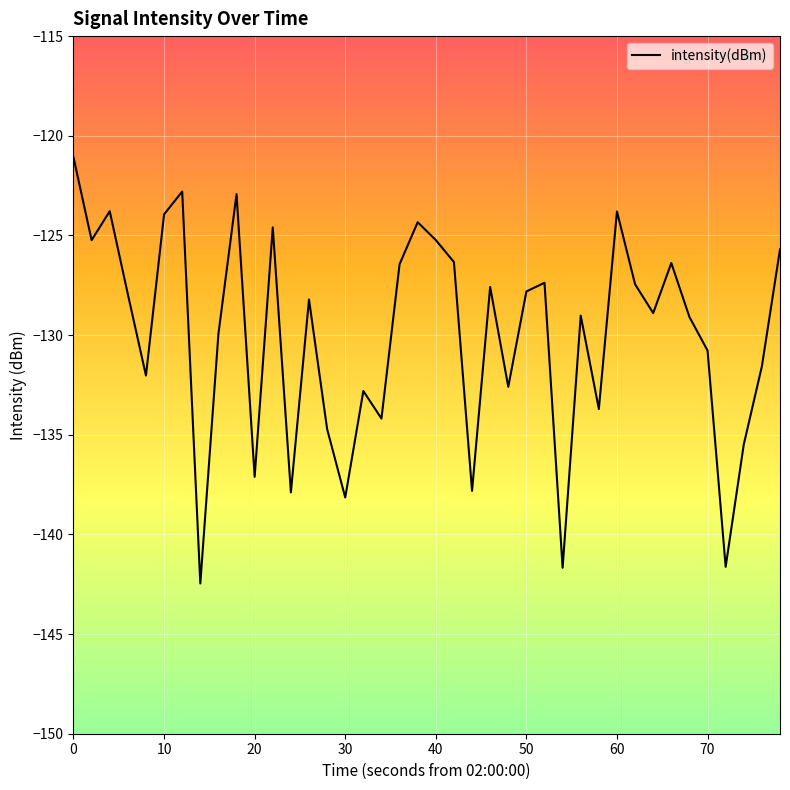

What is the difference between the maximum and minimum values?

21.4